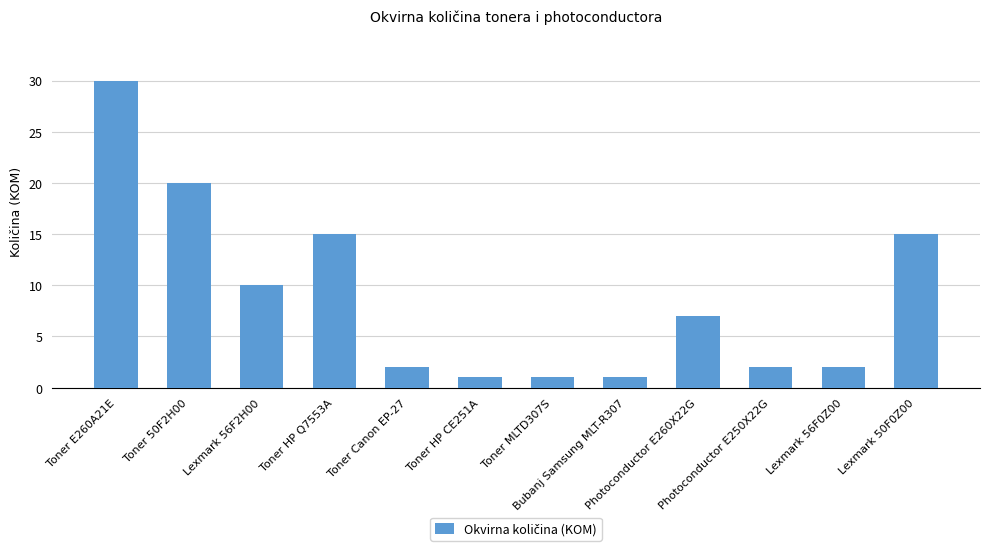

Reading left to right, transcribe all the data shown in this chart.

30	20	10	15	2	1	1	1	7	2	2	15